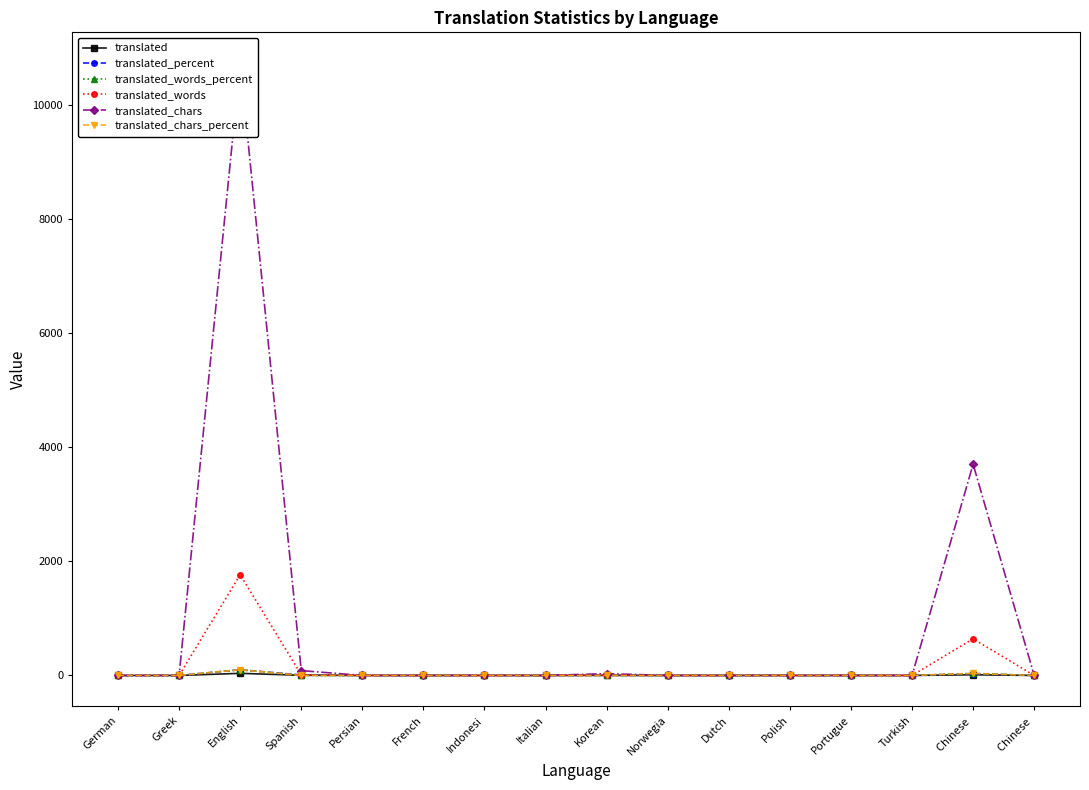

List the labels in order of translated value, smallest first.

German, Greek, Persian, French, Indonesi, Italian, Norwegia, Dutch, Polish, Portugue, Turkish, Chinese , Korean, Spanish, Chinese , English